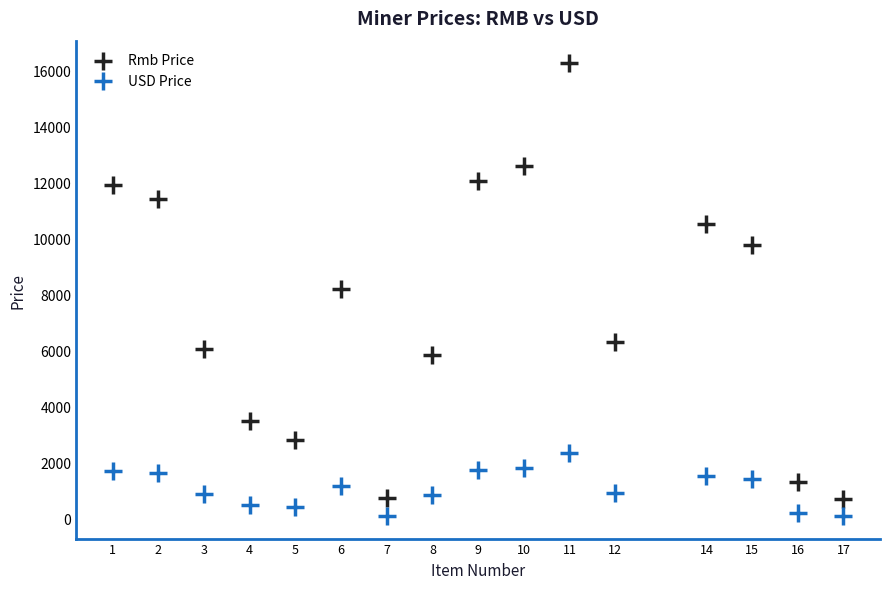

Which series contains the highest Y value?

Rmb Price